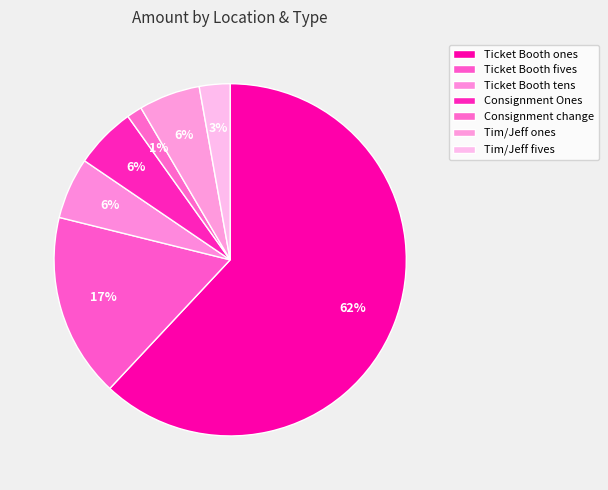

What percentage is NOT represented by Ticket Booth fives?

83.1%